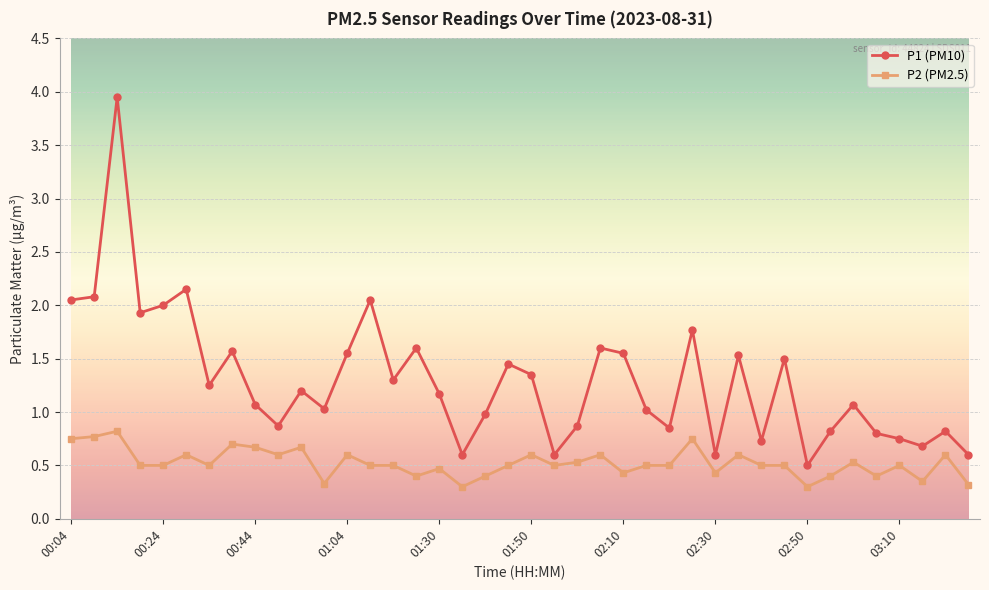

Rank the series by their maximum value, from lowest to highest.

P2 (PM2.5), P1 (PM10)